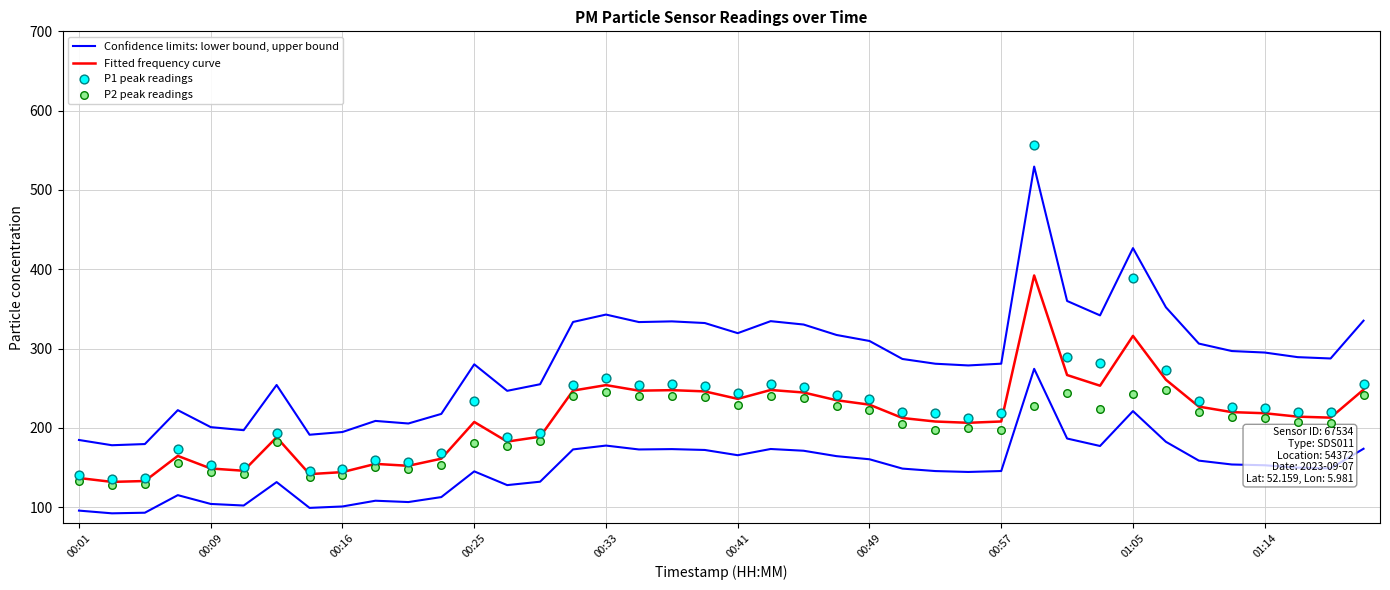

At which category is the sum across all series the highest?

29